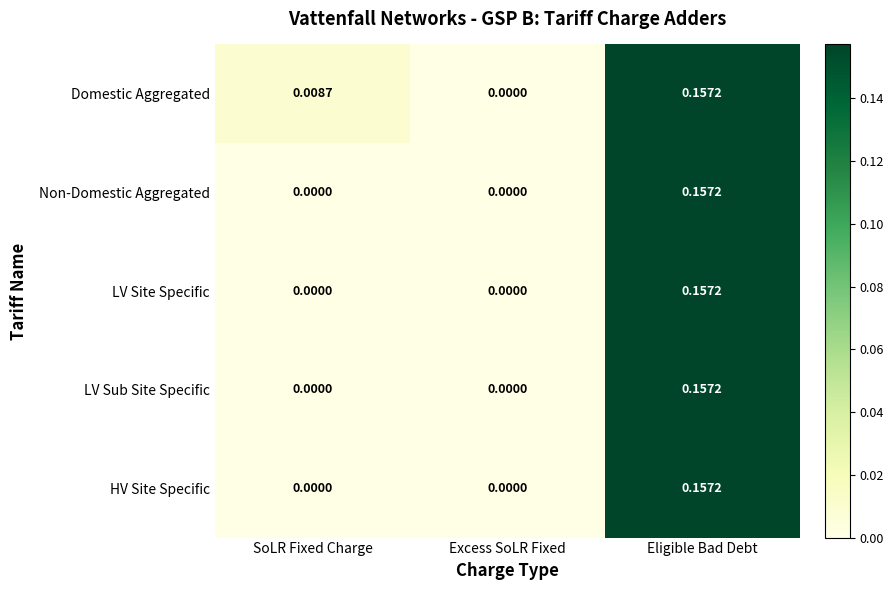

How many series are shown in this chart?

5